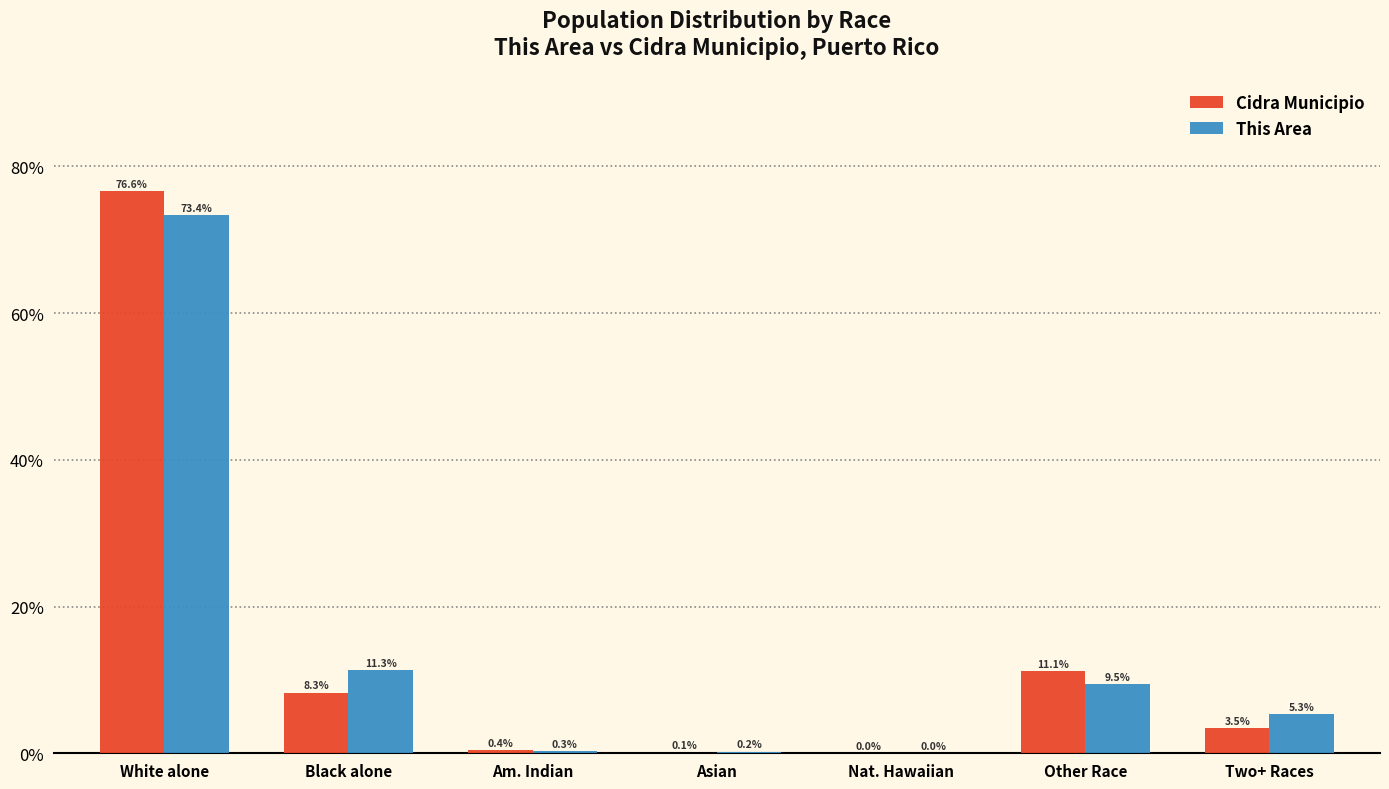

Reading left to right, what are all the values shown in this chart?

Cidra Municipio: White alone=76.6	Black alone=8.3	Am. Indian=0.4	Asian=0.1	Nat. Hawaiian=0.0	Other Race=11.1	Two+ Races=3.5
This Area: White alone=73.4	Black alone=11.3	Am. Indian=0.3	Asian=0.2	Nat. Hawaiian=0.0	Other Race=9.5	Two+ Races=5.3